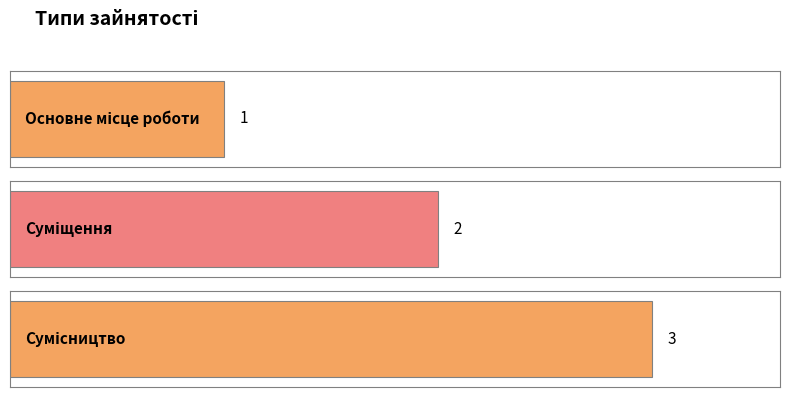

Where does the data first go above 2?

Сумісництво